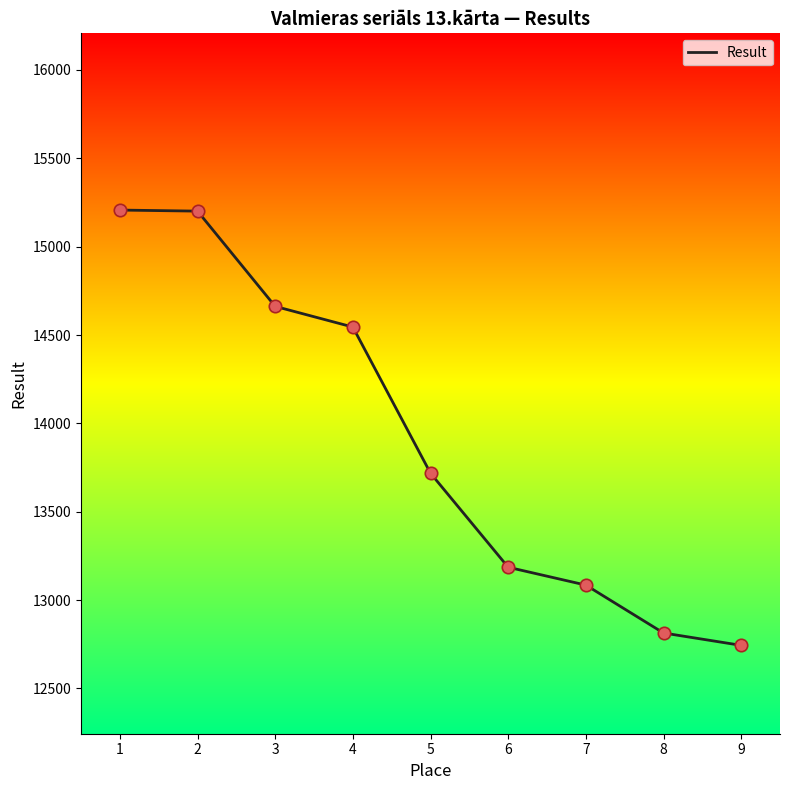

Approximately how many times larger is the value at 3 compared to 2?

1.0